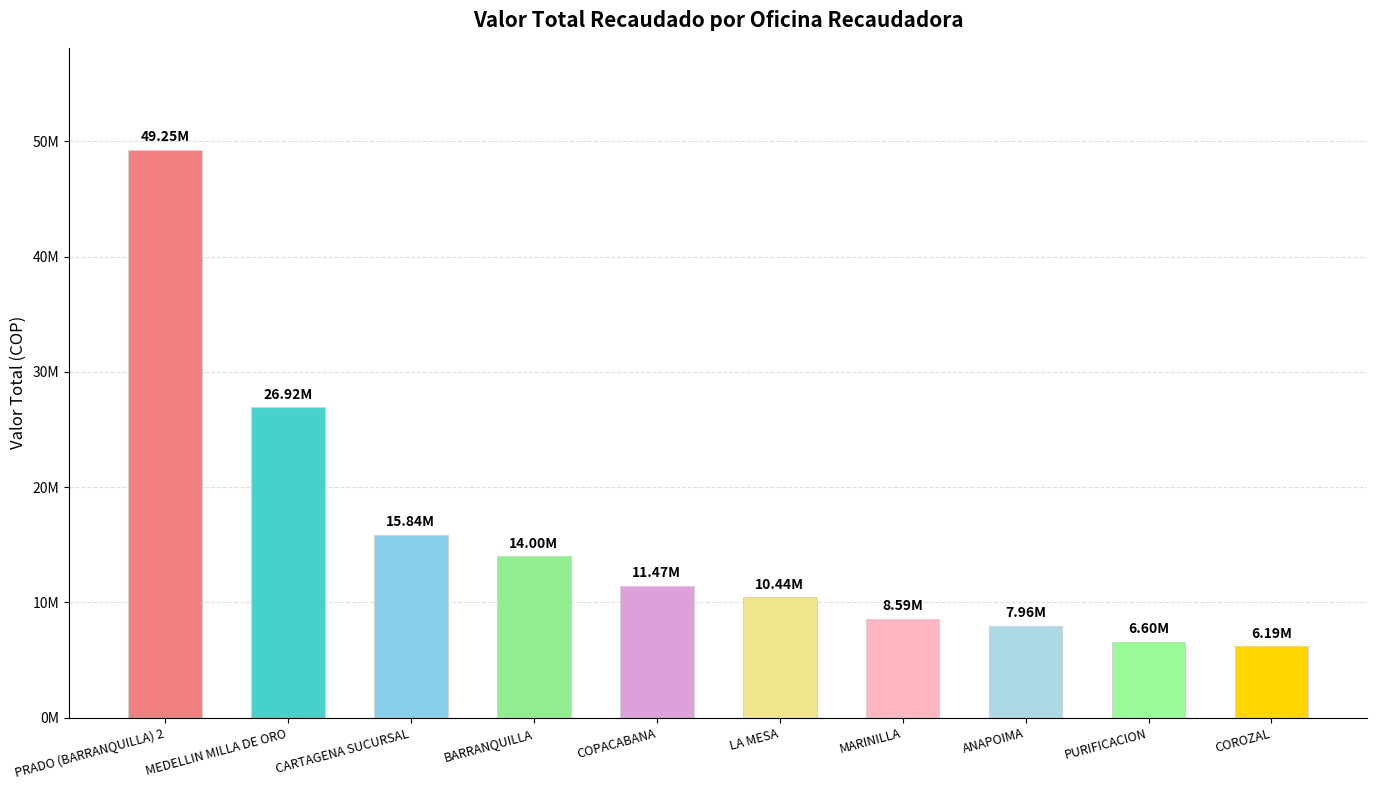

Reading left to right, extract all data points from this chart.

49249000	26923000	15837000	13997000	11469000	10443000	8593000	7964000	6597000	6187000